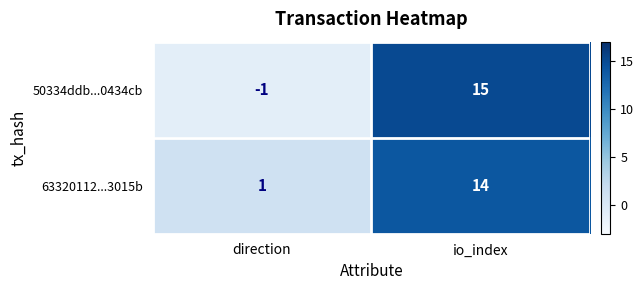

Which series has the largest total across all categories?

63320112...3015b